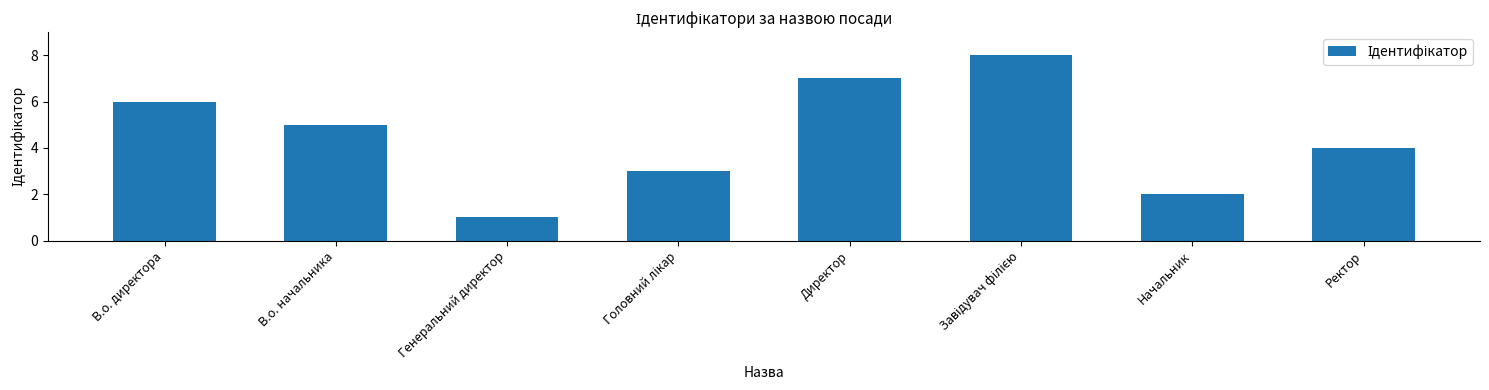

How many categories are shown in the chart?

8